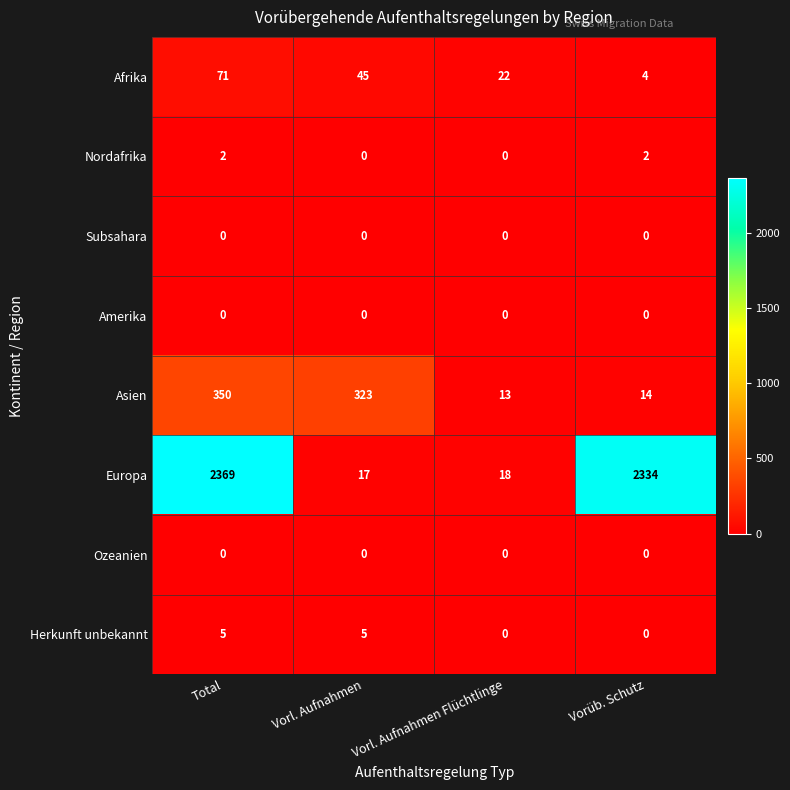

What is the maximum value for Europa?

2369